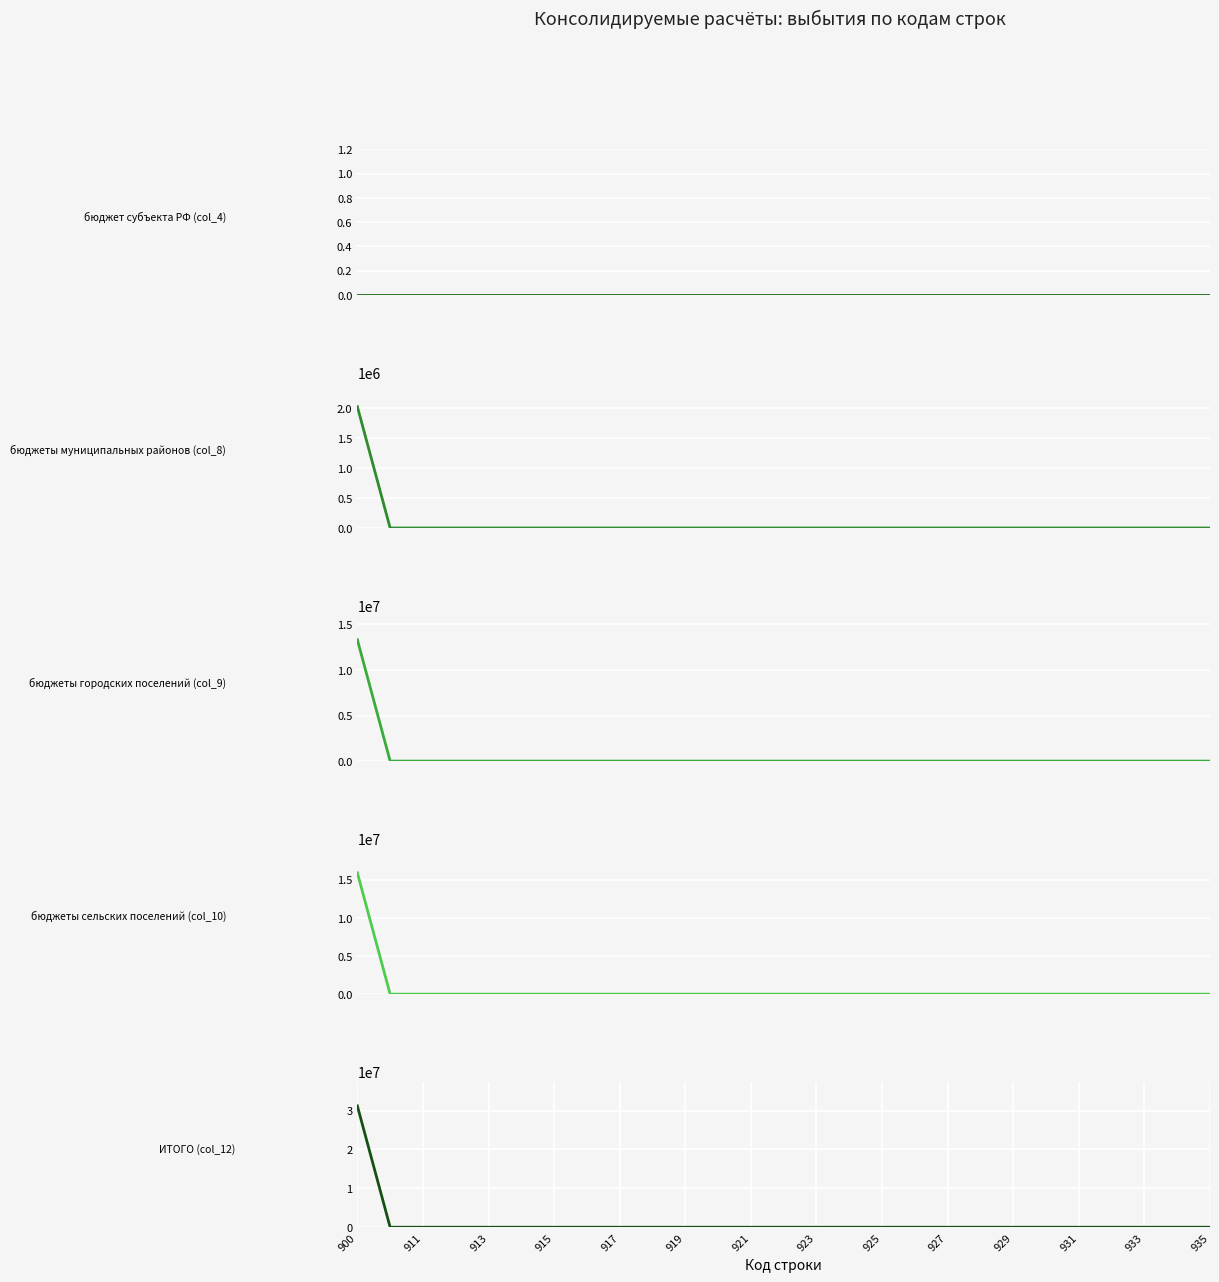

Is it true that бюджеты городских поселений (col_9) equals 4714299.0 at 933?

False